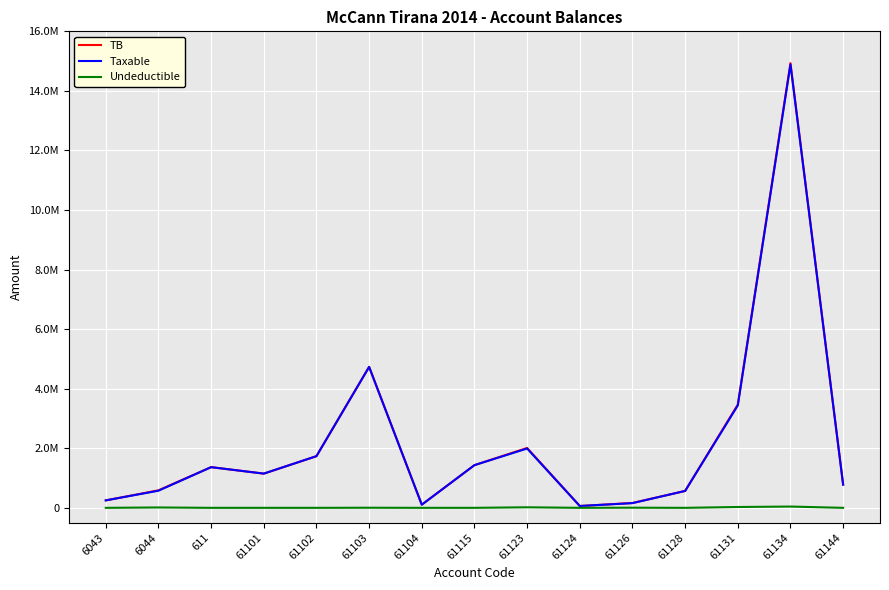

Reading left to right, transcribe all the data shown in this chart.

TB: 250227.1	588118.9	1366068.5	1149043.7	1735151.5	4735066.9	105900.0	1434003.2	2010362.2	61813.2	163090.0	567460.5	3465988.5	14931158.8	779642.1
Taxable: 250227.1	575296.9	1366068.5	1149043.7	1735151.5	4731146.9	105900.0	1433753.2	1991862.2	61813.2	157990.0	567460.5	3437988.5	14887859.8	779642.1
Undeductible: 0.0	12822.0	0.0	0.0	0.0	3920.0	0.0	250.0	18500.0	0.0	5100.0	0.0	28000.0	43299.0	0.0